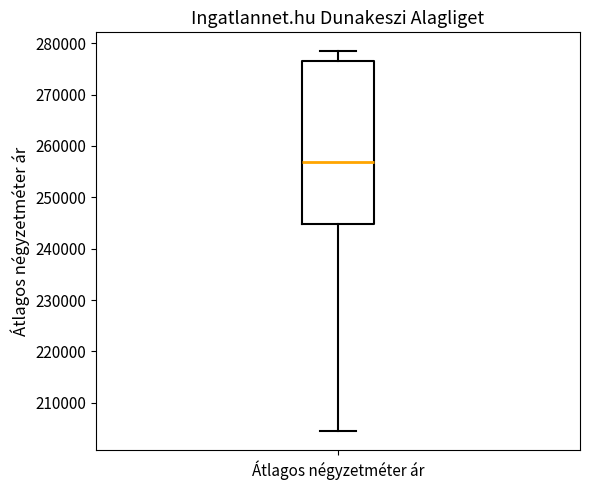

Read this box plot against the y-axis: the position of the median line, the range covered by the box, and the ends of both whiskers. The values are not printed on the chart, so give them approximately, as read against the axis.

median 257000, box 245000 to 276000, whiskers 204000 to 278000